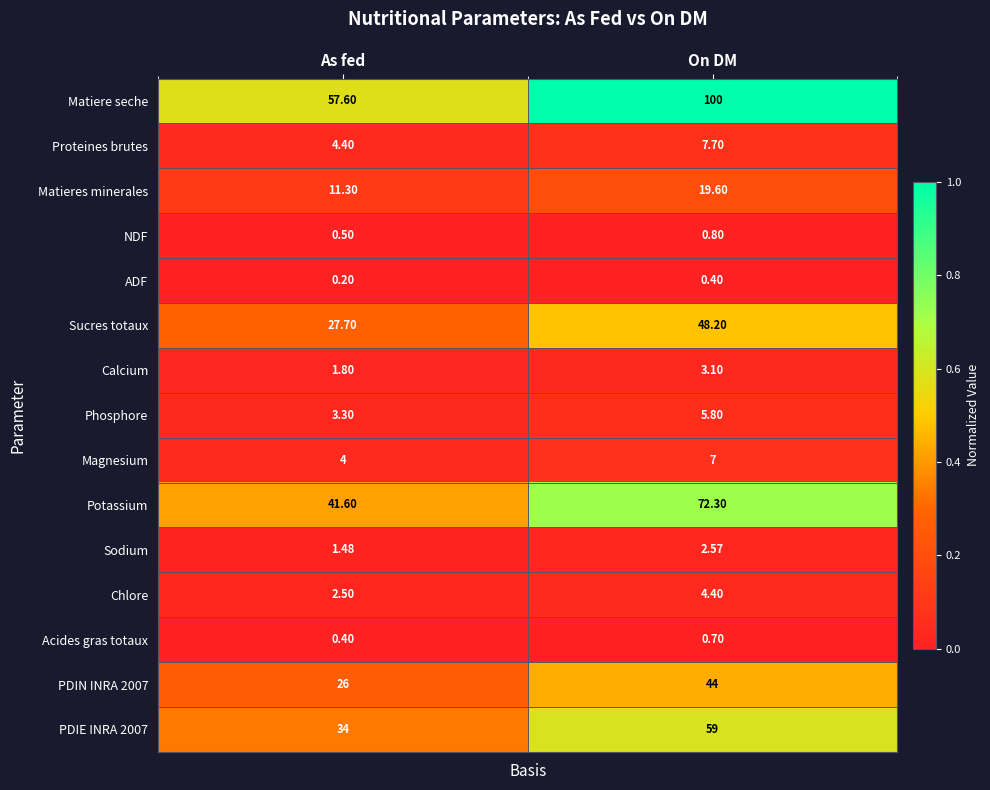

Which series has the largest total across all categories?

Matiere seche